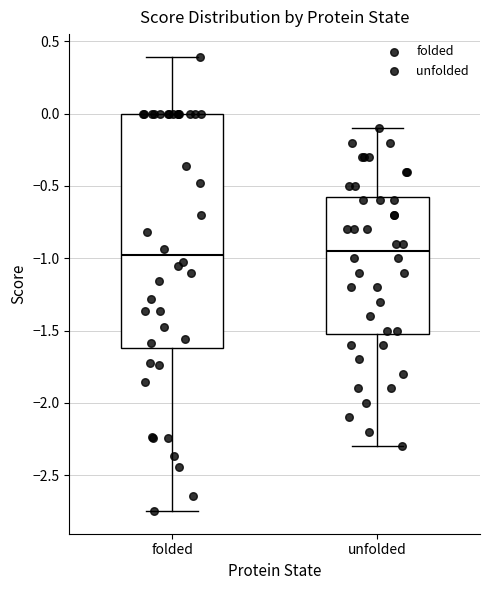

Reading left to right, read every box against the y-axis: the position of its median line, the range the box covers, and the ends of its whiskers. The values are not printed on the chart, so give them approximately, as read against the axis.

folded: median -1.00, box -1.60 to 0.00, whiskers -2.75 to 0.40
unfolded: median -0.95, box -1.50 to -0.55, whiskers -2.30 to -0.10